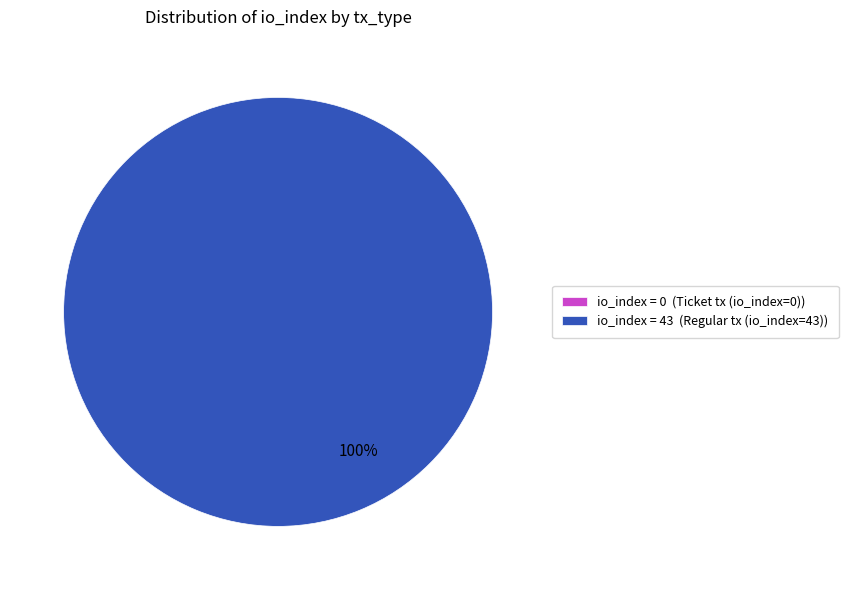

Is it true that Ticket tx (io_index=0) is 0% of the pie?

True